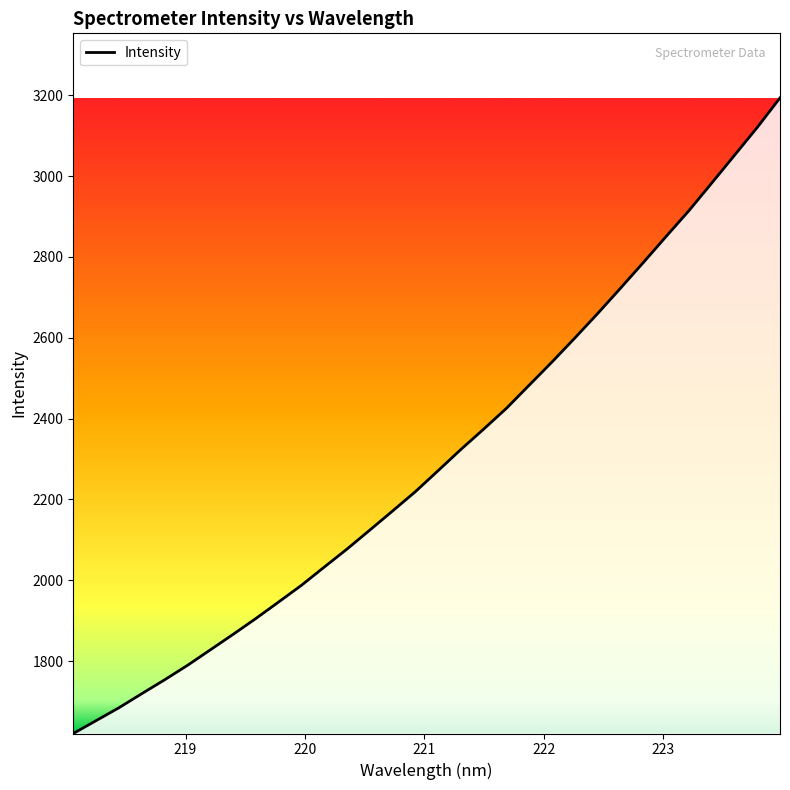

What is the greatest value displayed?

3193.5